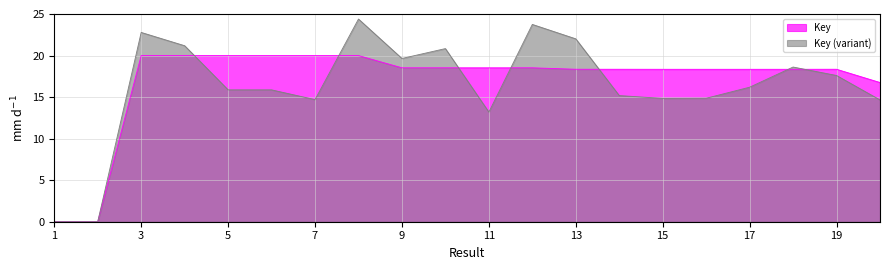

What is the greatest value displayed?

24.4